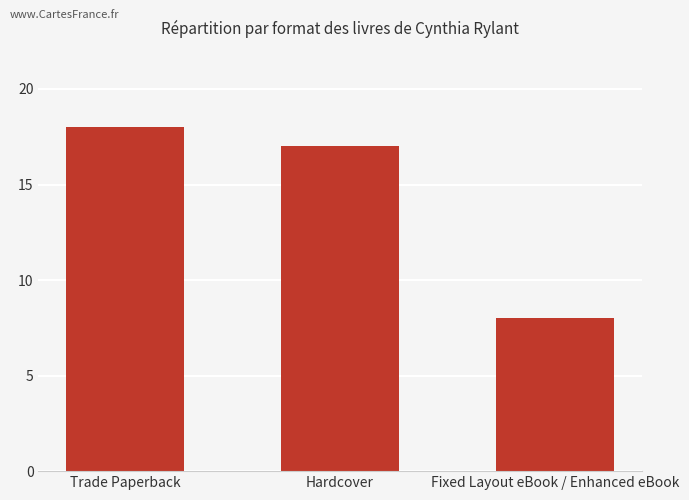

Which label corresponds to the largest value in the chart?

Trade Paperback